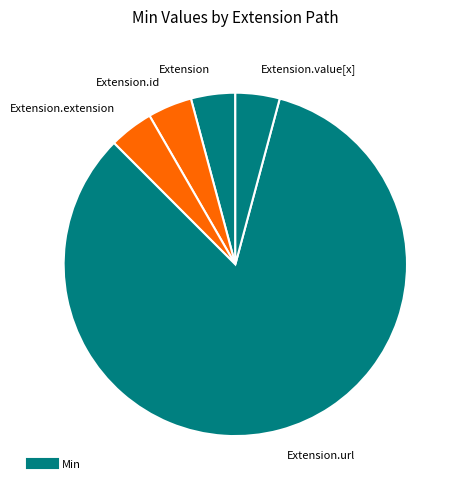

How many slices are in this pie chart?

5